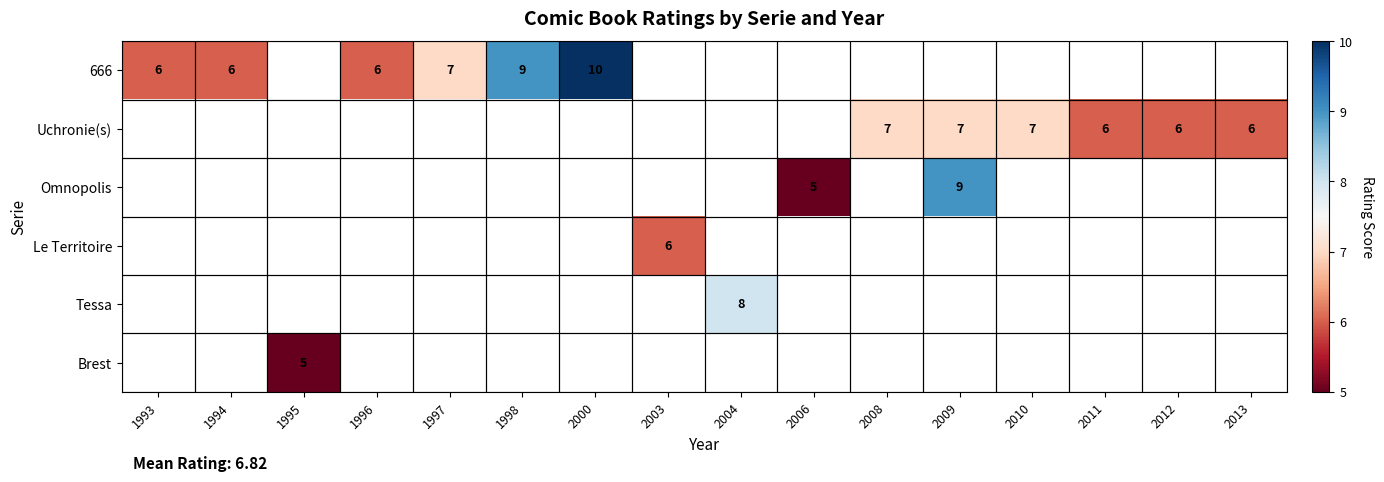

The value of Brest at 1995 is 5. True or false?

True